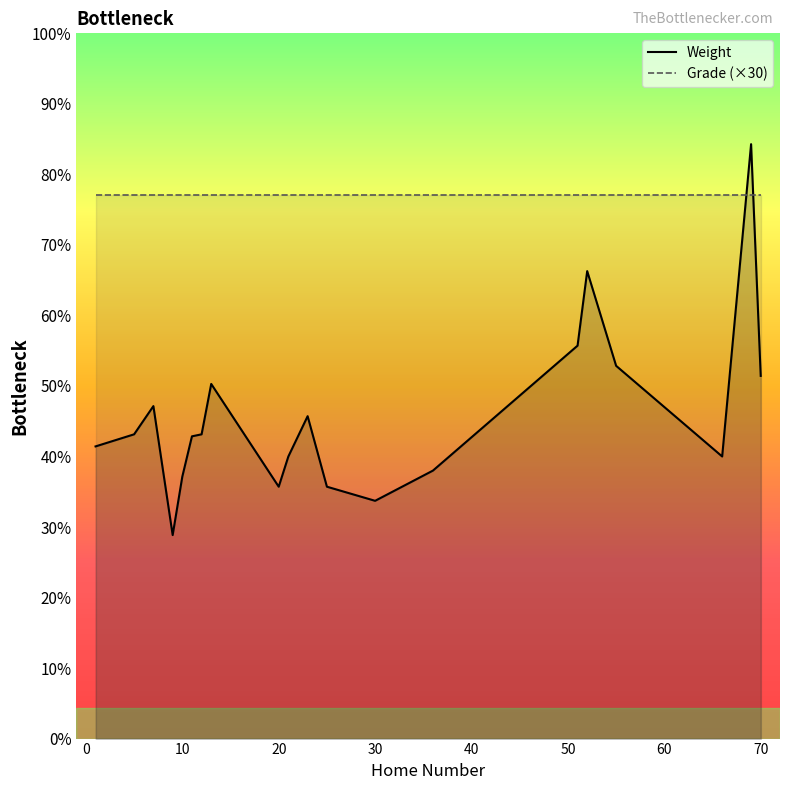

Approximately how many times larger is the value at 1 compared to 70?

0.8